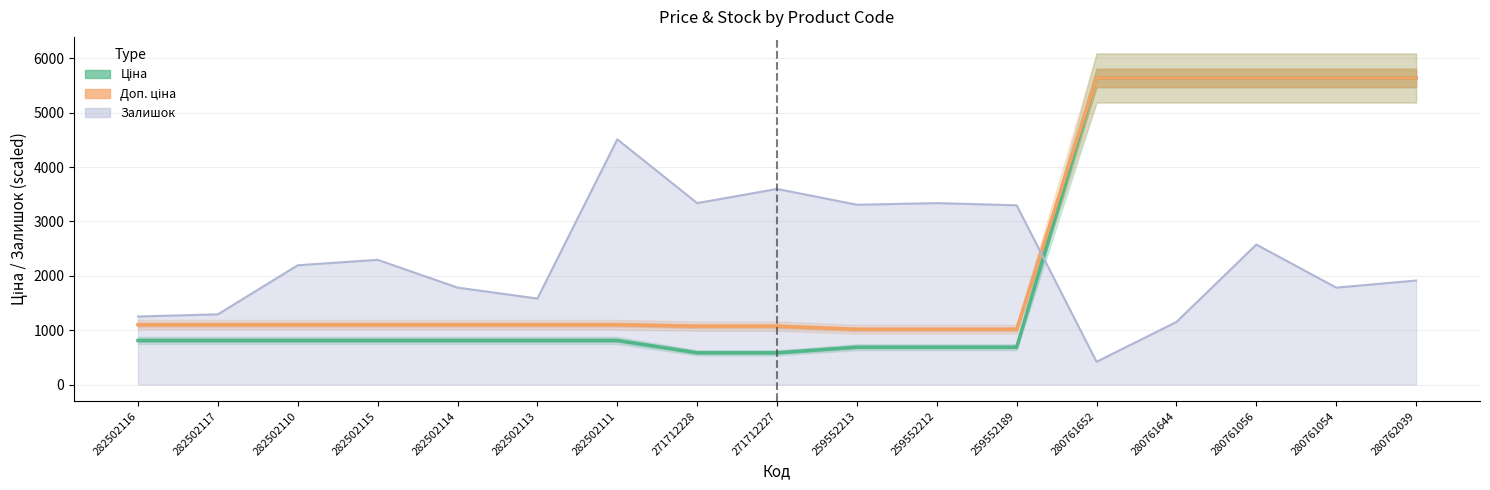

True or false: Ціна (Estimate) has a value of 813.0 at 282502114.

True